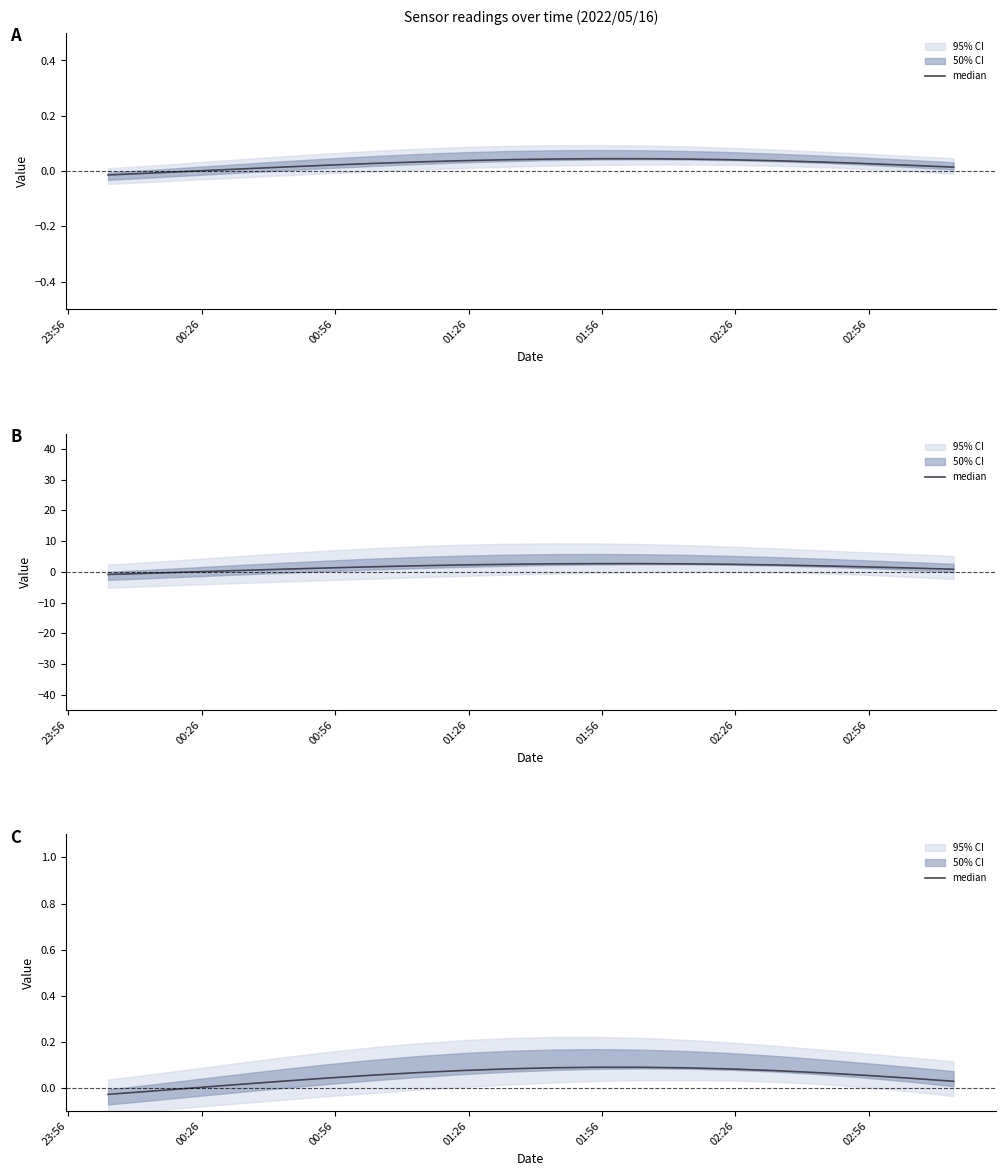

How many points are higher than both their immediate neighbors (excluding endpoints)?

1